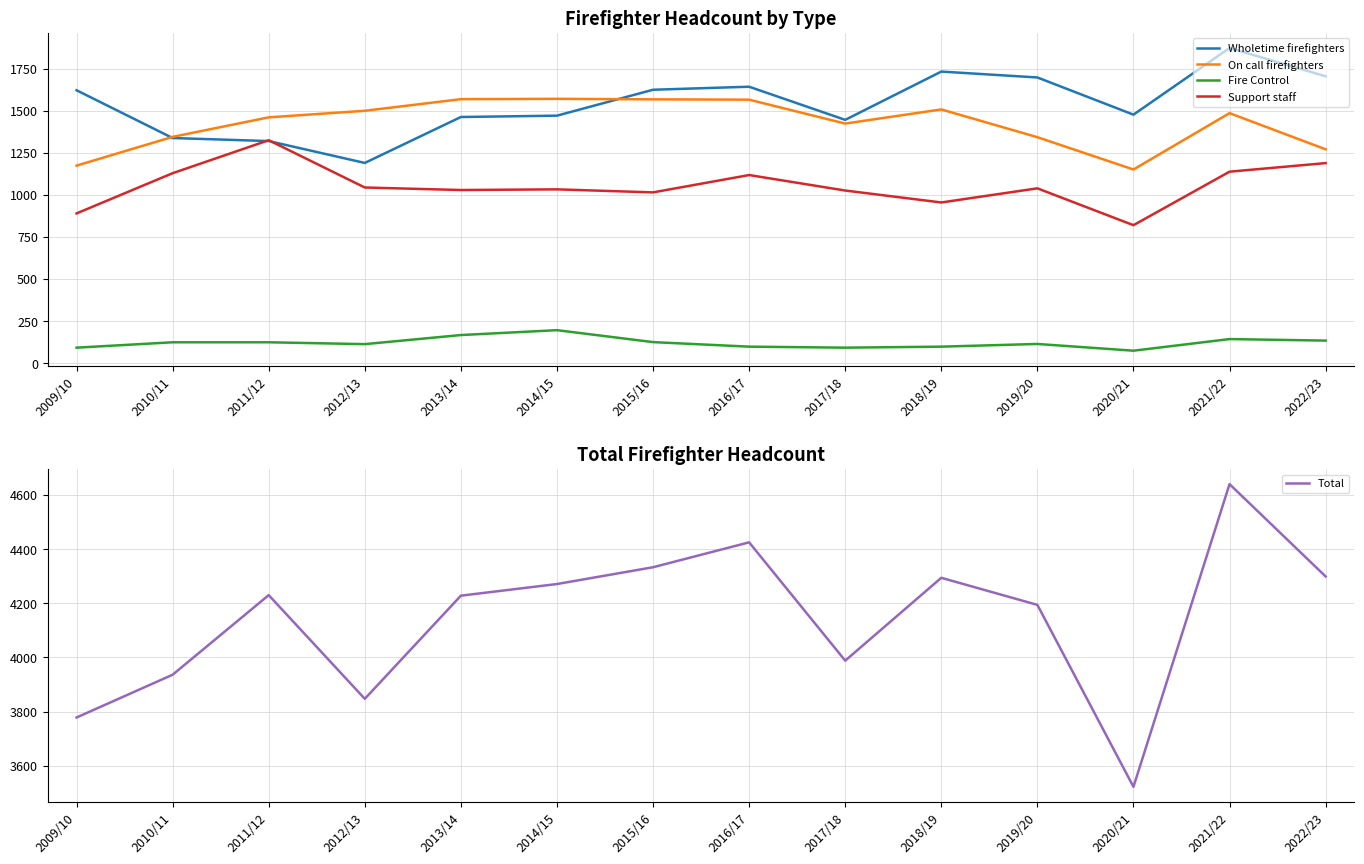

List the series in order of their peak value, highest first.

Total, Wholetime firefighters, On call firefighters, Support staff, Fire Control